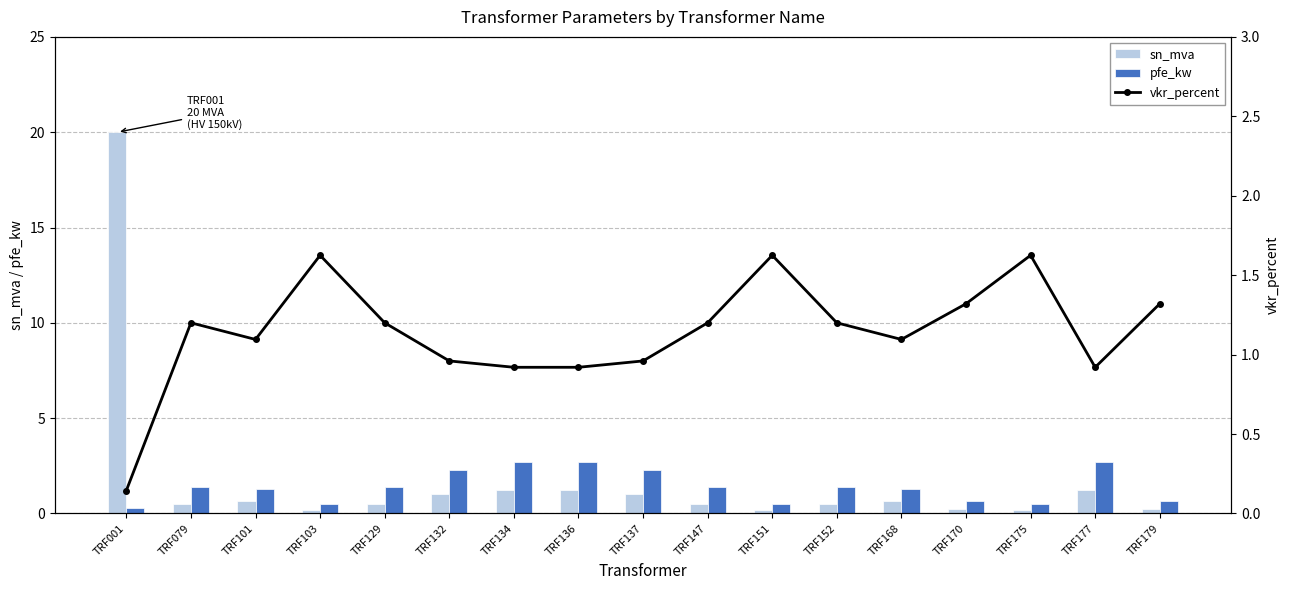

What is the sum of all pfe_kw values?

23.9